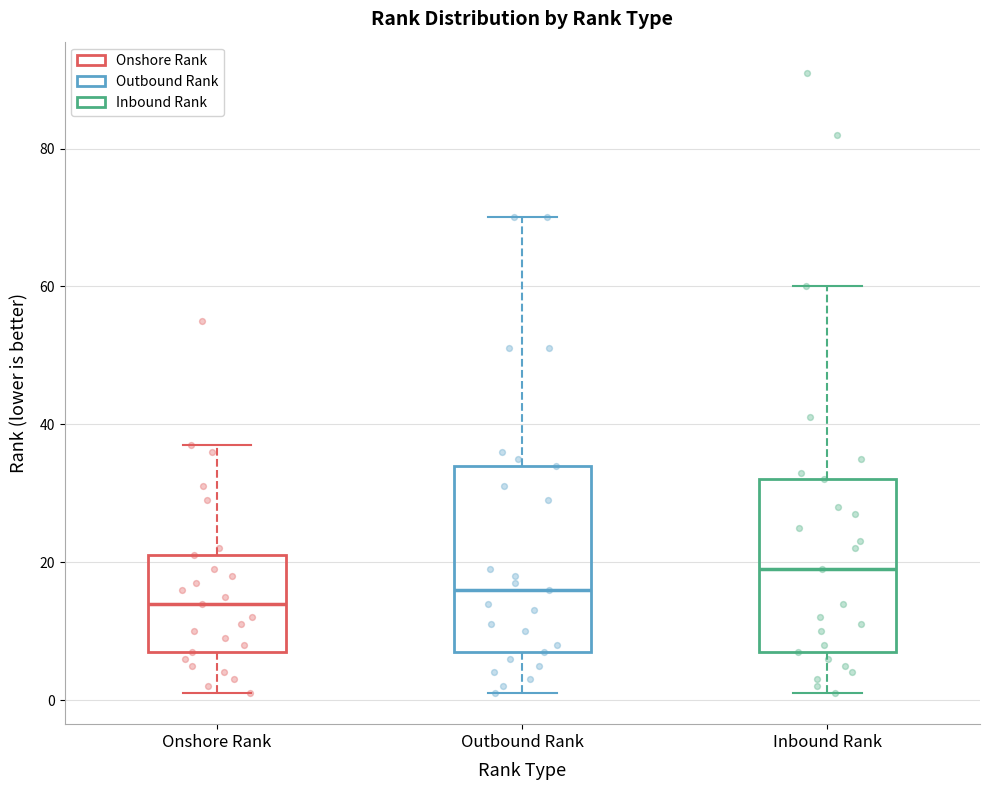

Comparing the boxes themselves (not the whiskers), which one is the tallest?

Outbound Rank